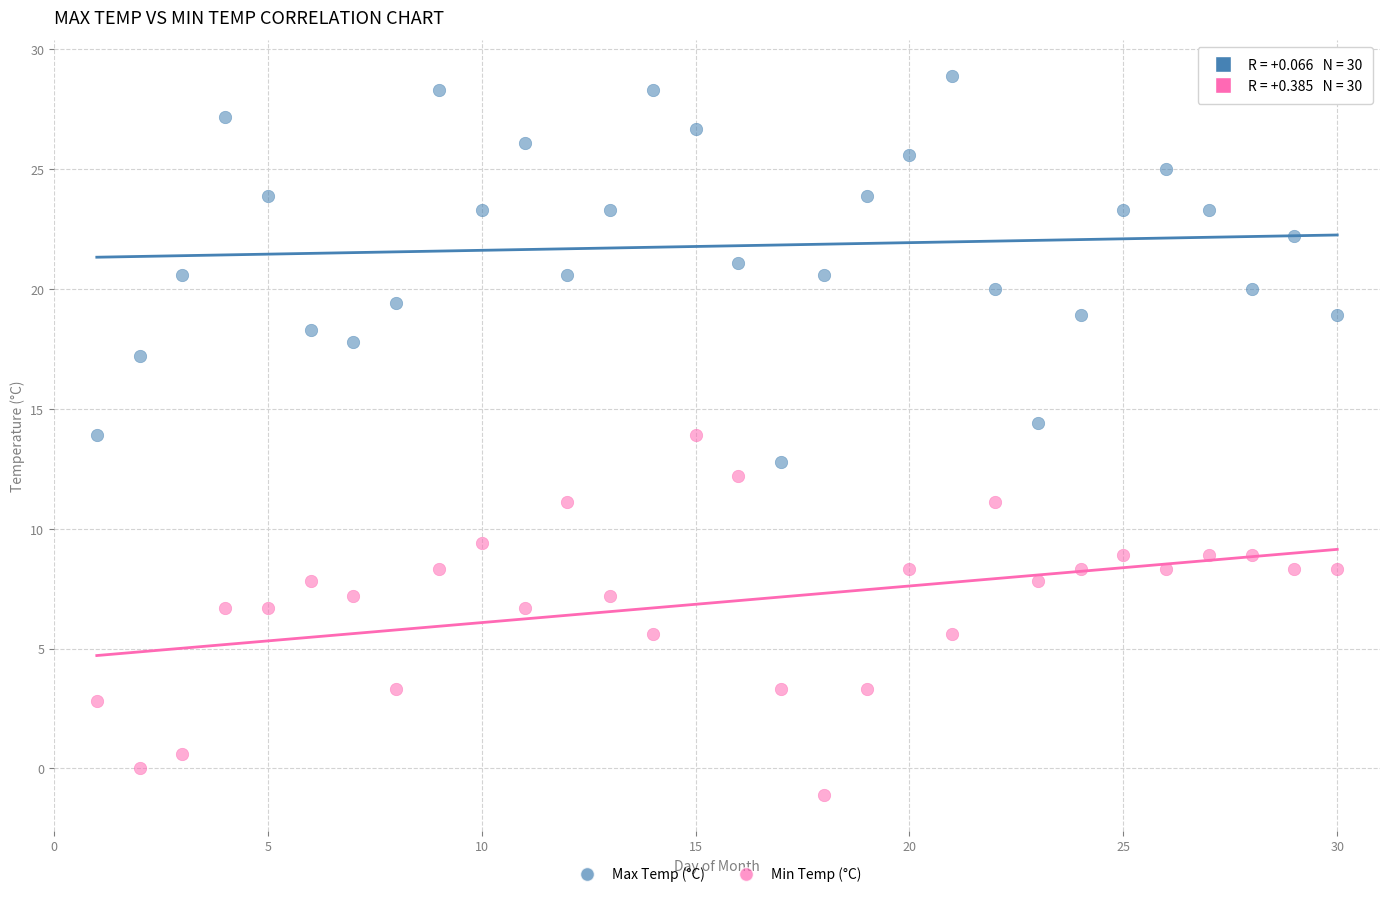

Which series contains the highest Y value?

Max Temp (°C)